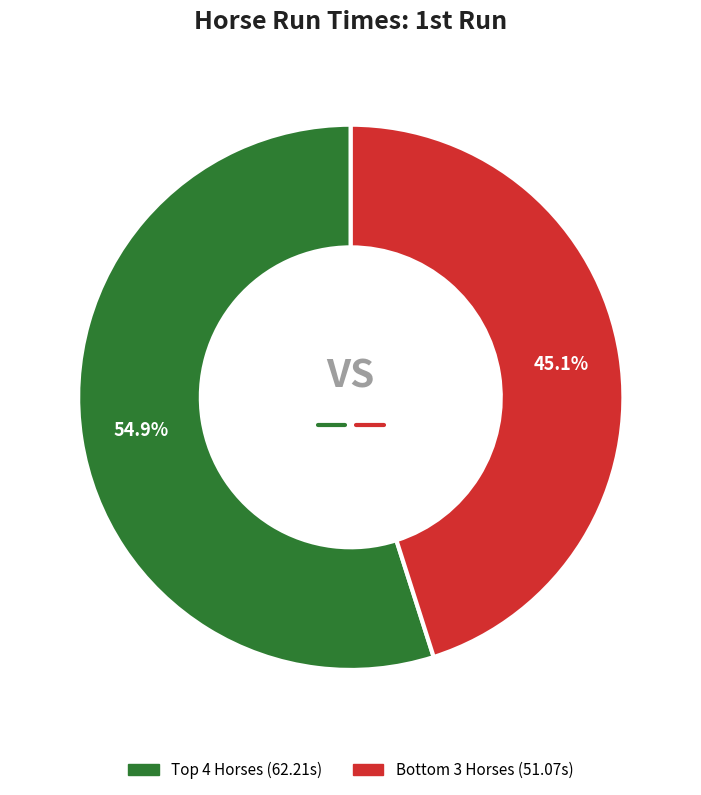

Does any single category account for the majority?

Yes